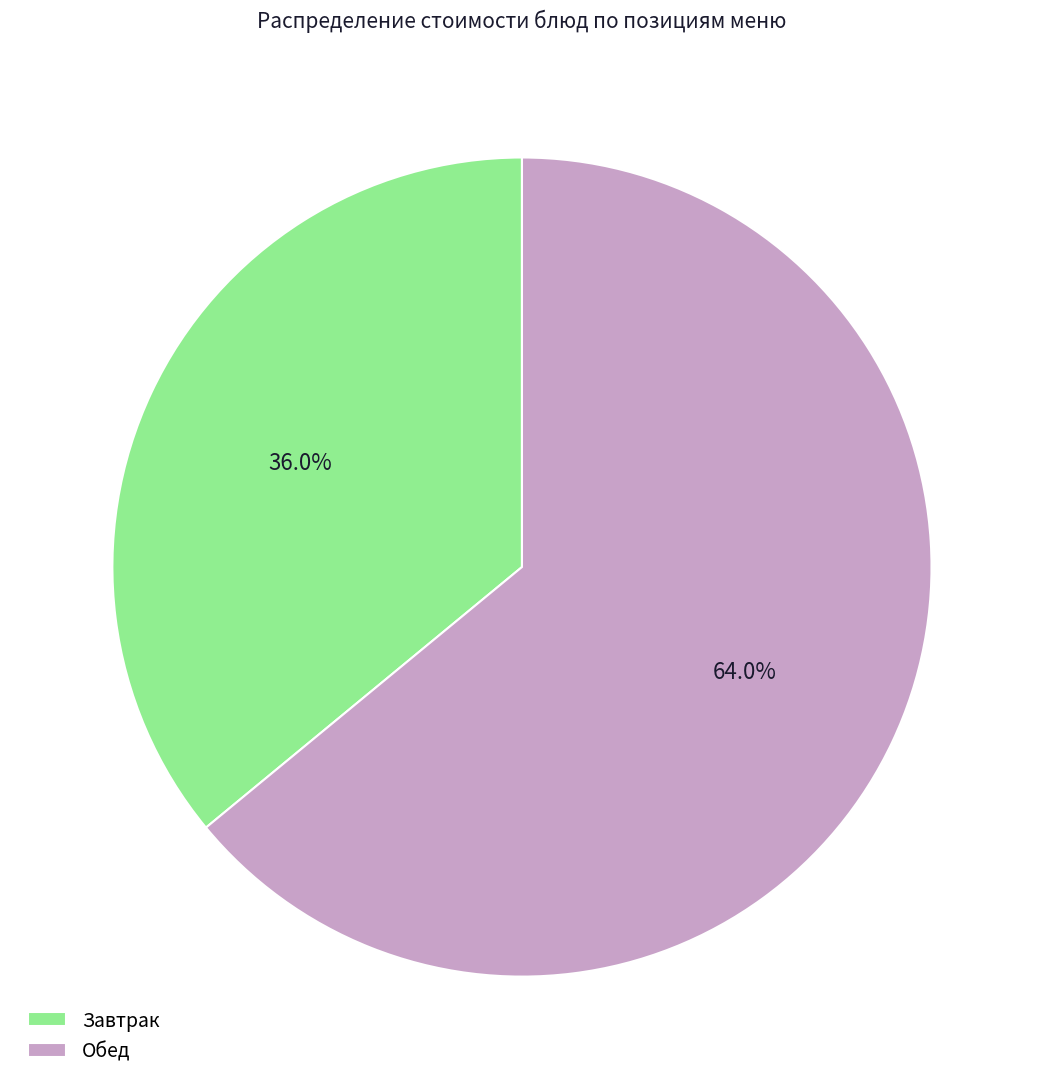

Which has a higher value, Обед or Завтрак?

Обед